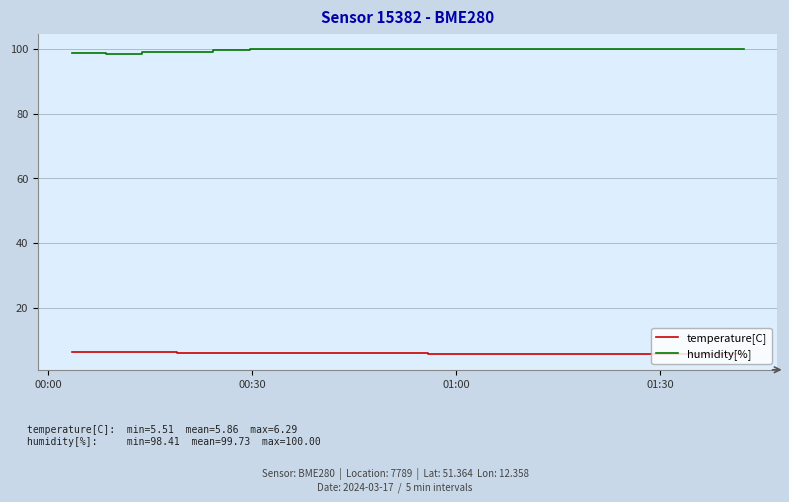

True or false: temperature[C] and humidity[%] cross at least once.

False